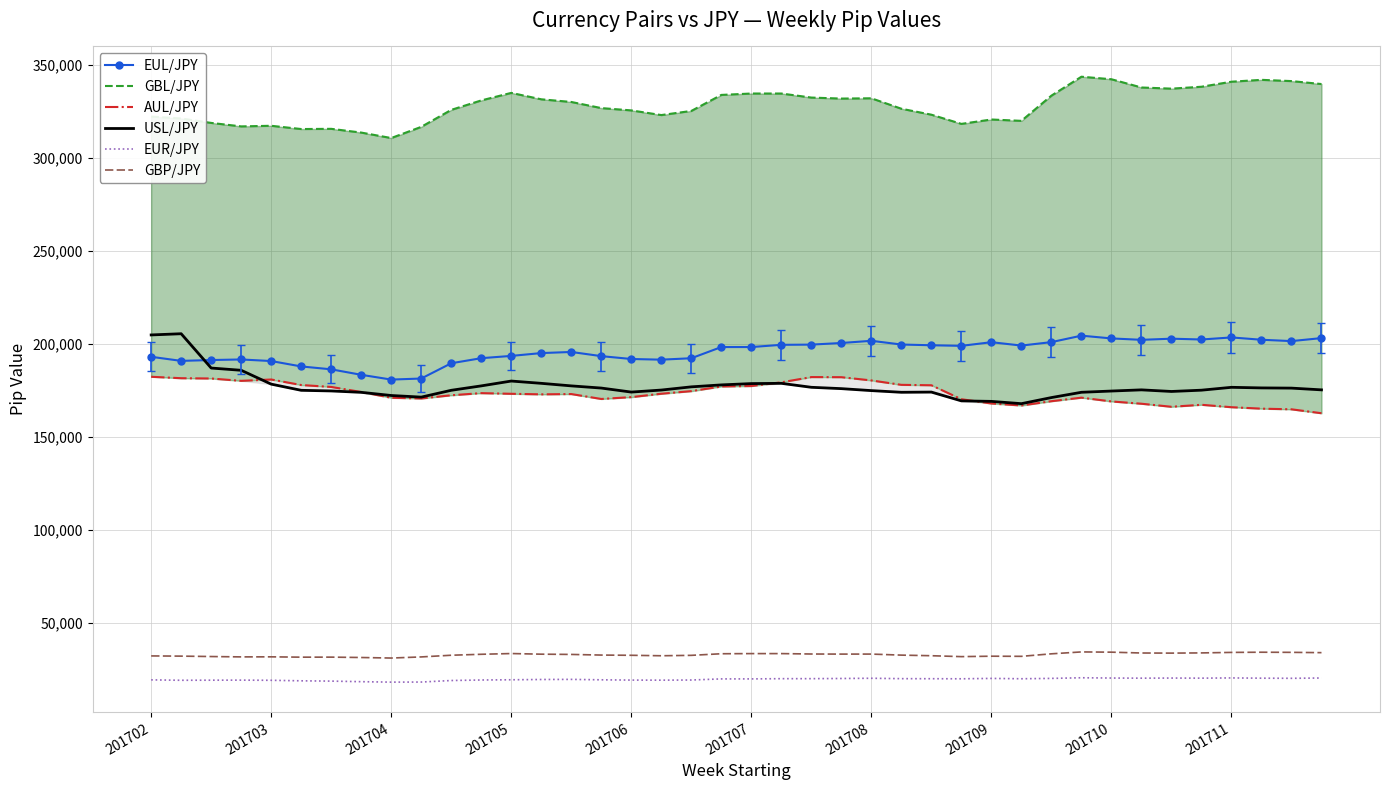

How many interior local peaks does the EUL/JPY series have?

7